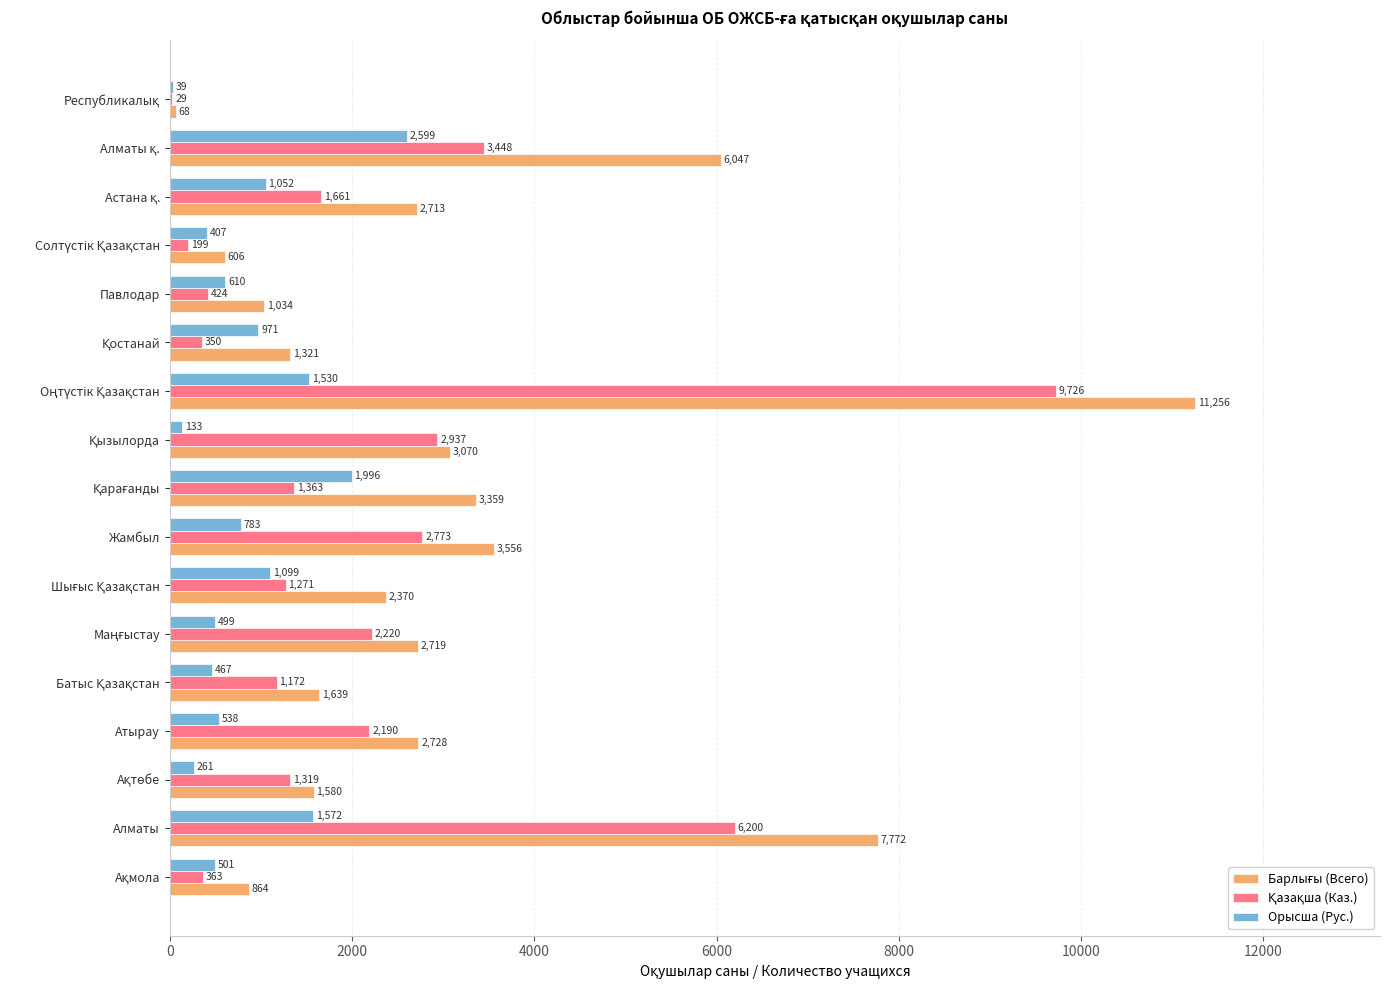

What is the maximum value shown in the chart?

11256